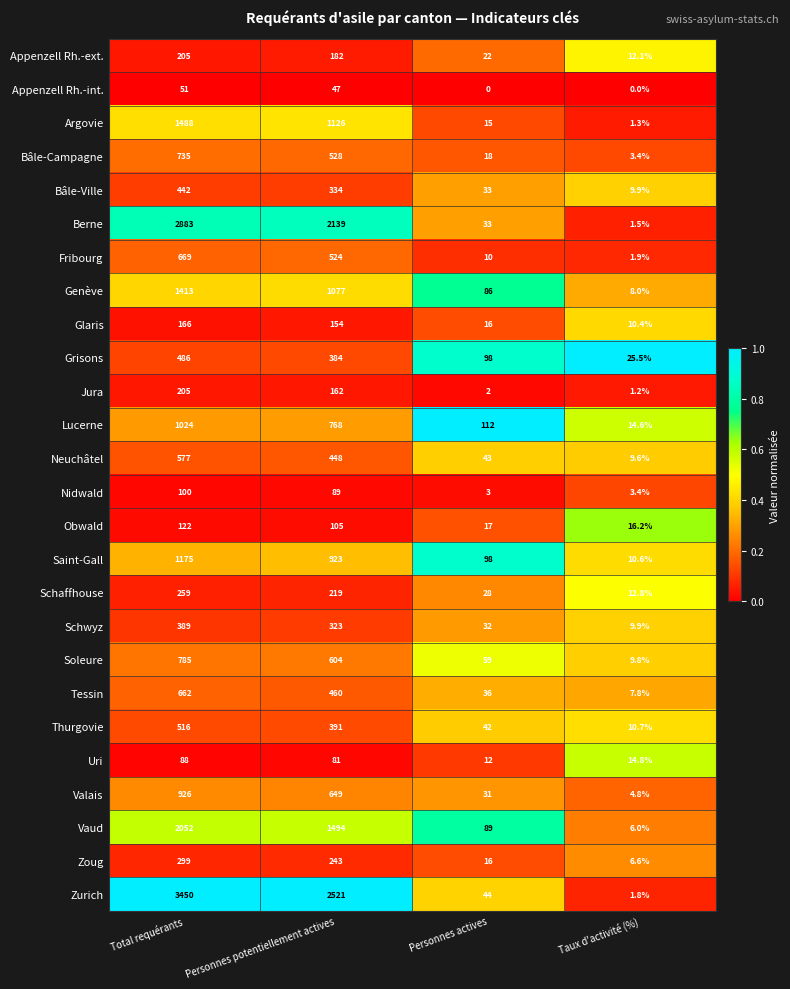

Which series changed the most between Total requérants and Personnes actives?

Zurich